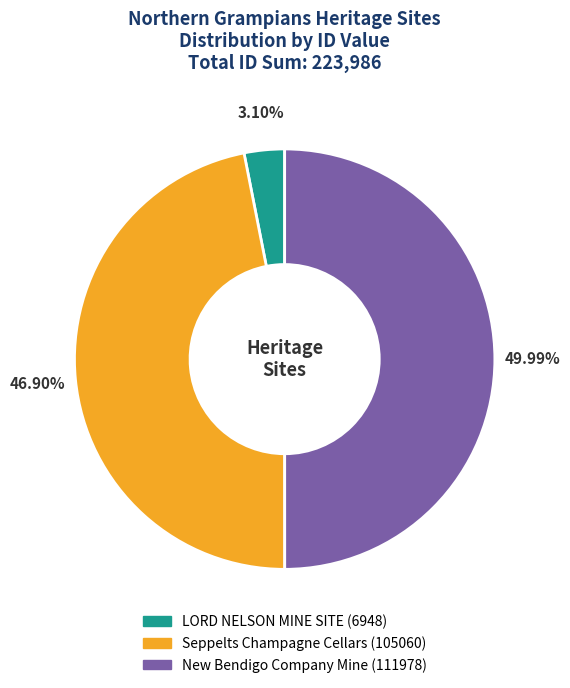

To the nearest percent, what is the average slice percentage?

33%